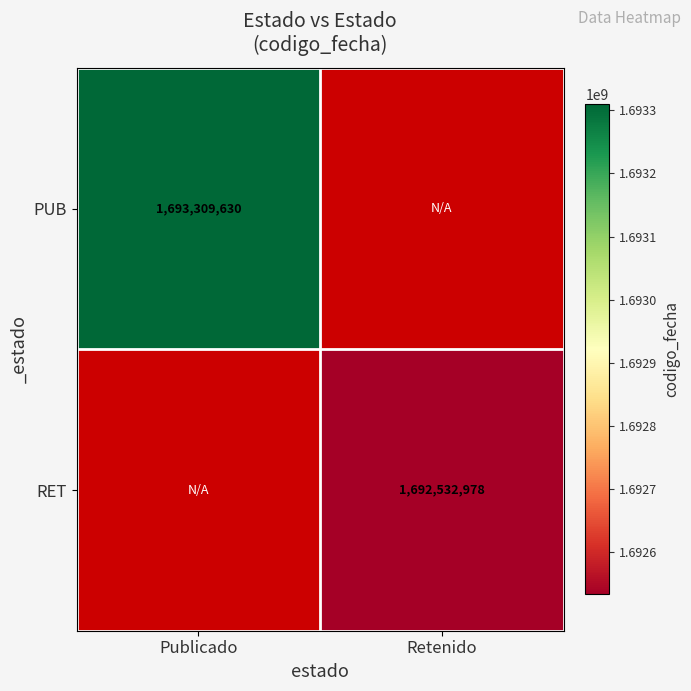

Is the value of RET at Retenido greater than the value of PUB at Publicado?

No